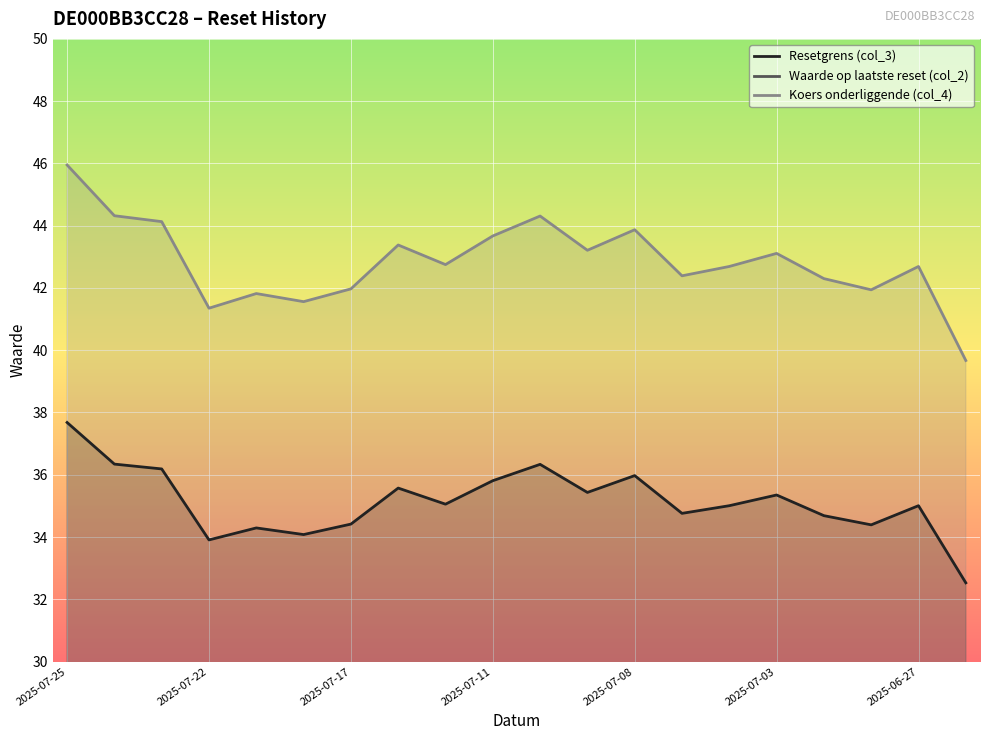

What is the maximum value for Resetgrens (col_3)?

37.7